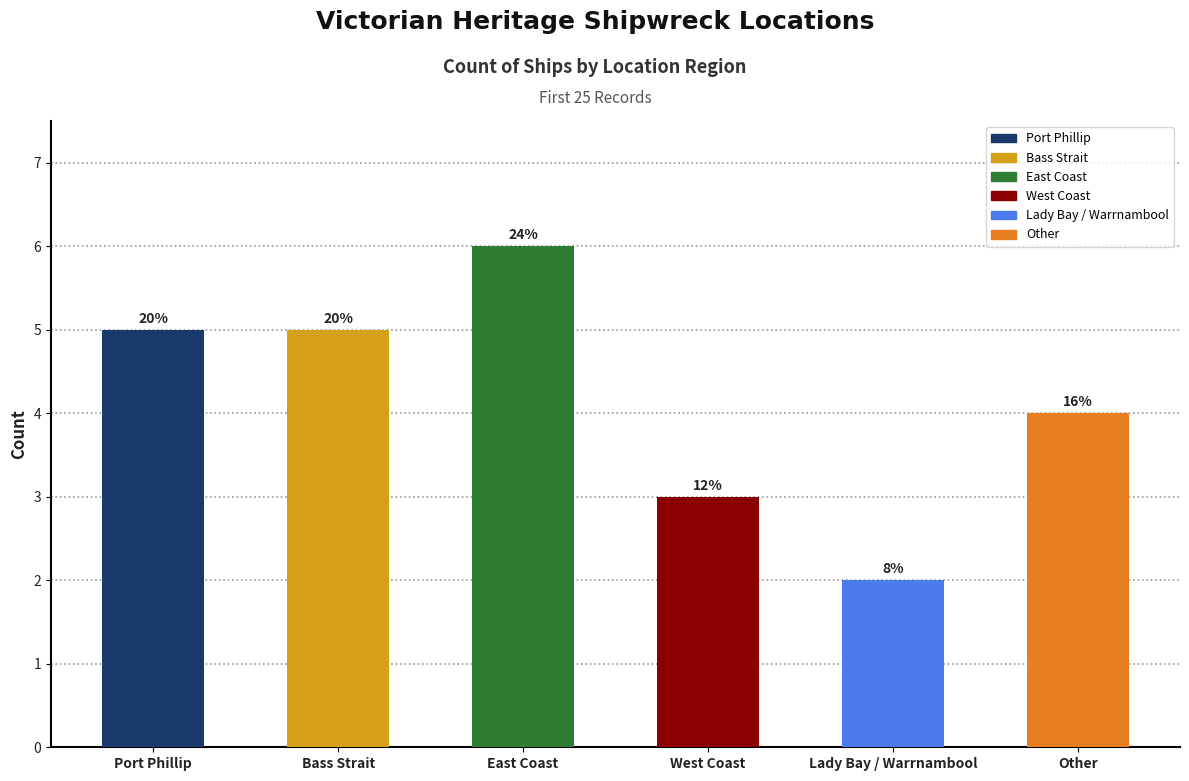

At which category does the chart reach its minimum across all series?

Lady Bay / Warrnambool